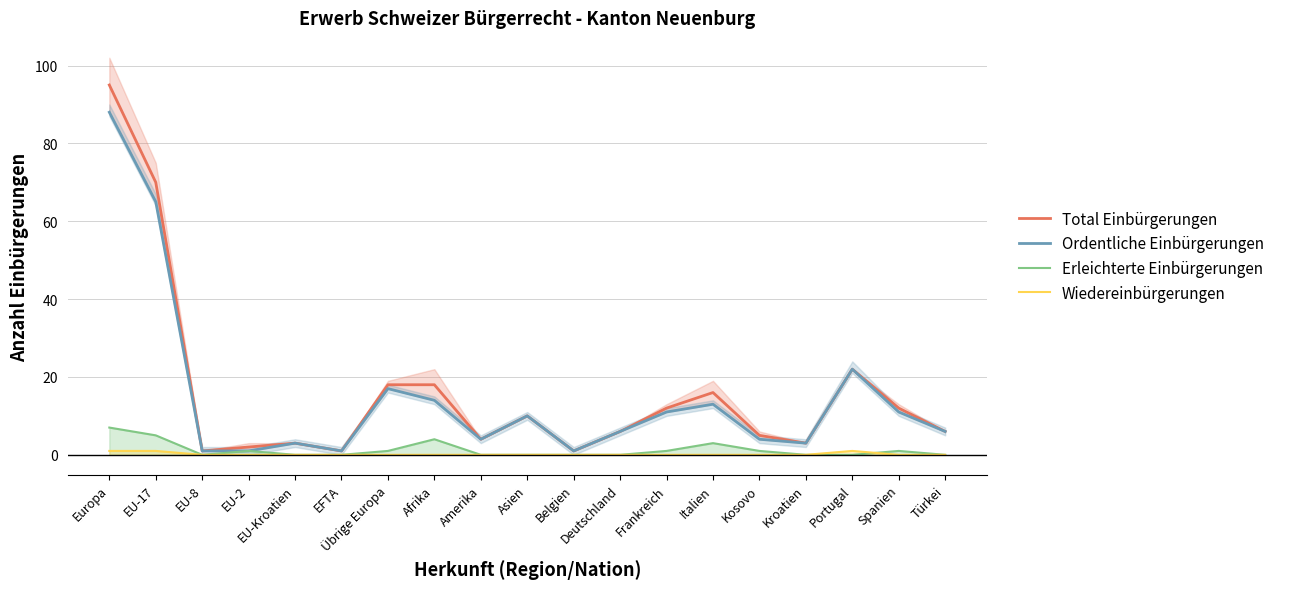

Is this an area chart (filled region under the line)?

No